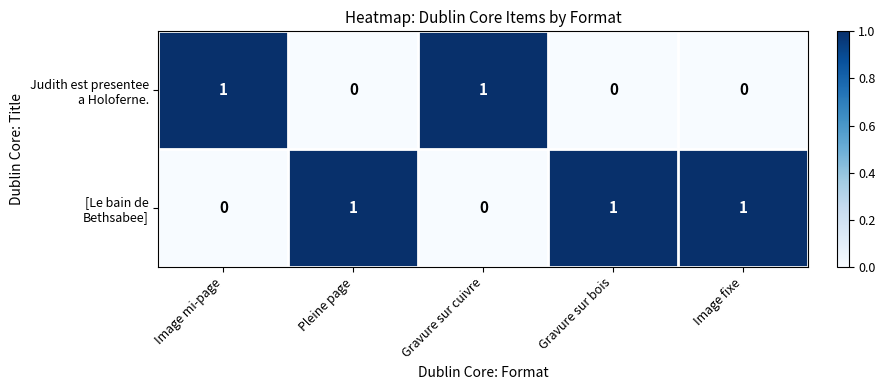

At how many categories does at least one series exceed 0?

5